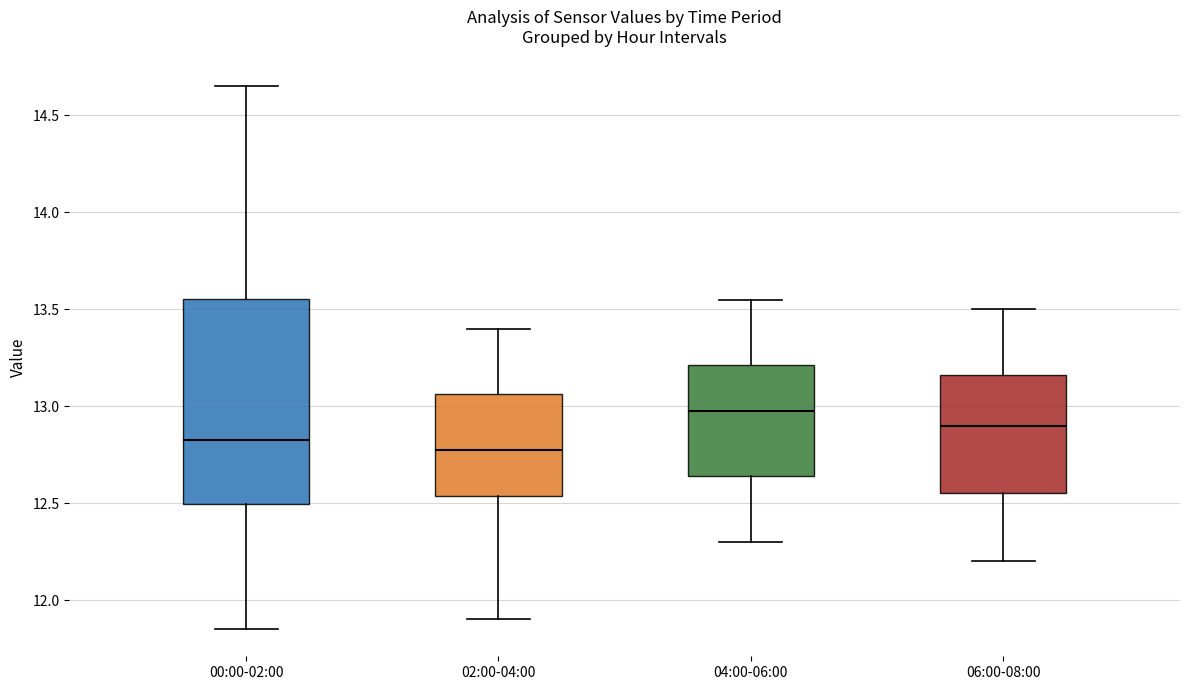

Which box is the tallest, from its lower edge to its upper edge?

00:00-02:00